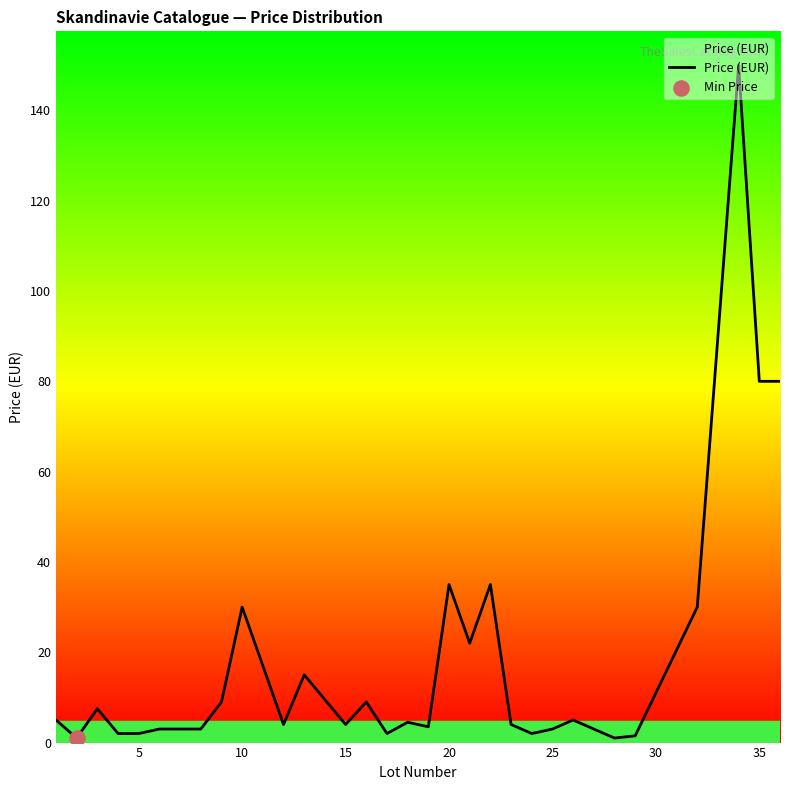

What is the difference between the maximum and minimum values?

149.0